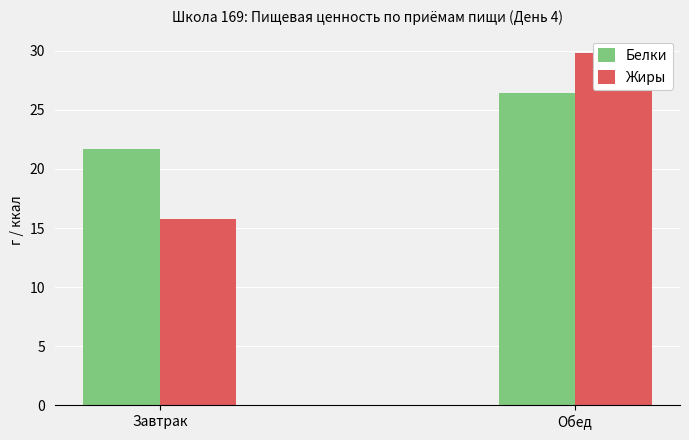

What is the difference between the Белки values at Завтрак and Обед?

4.7